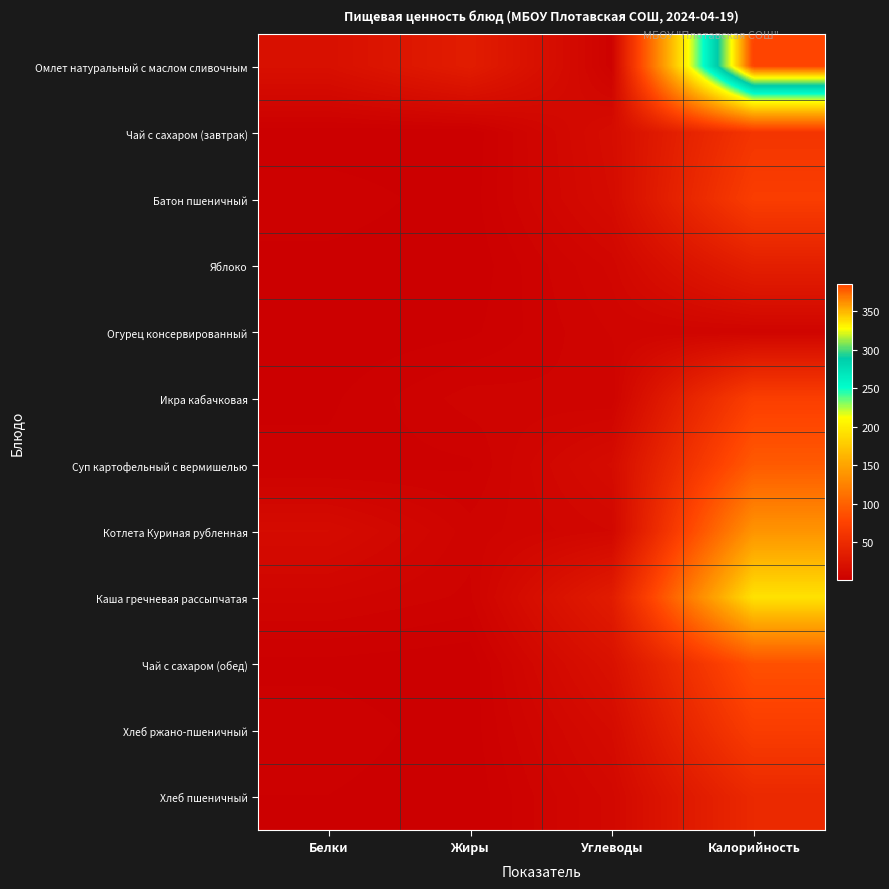

Rank the series by their maximum value, from lowest to highest.

Огурец консервированный, Яблоко, Хлеб пшеничный, Чай с сахаром (завтрак), Хлеб ржано-пшеничный, Батон пшеничный, Икра кабачковая, Чай с сахаром (обед), Суп картофельный с вермишелью, Котлета Куриная рубленная, Каша гречневая рассыпчатая, Омлет натуральный с маслом сливочным